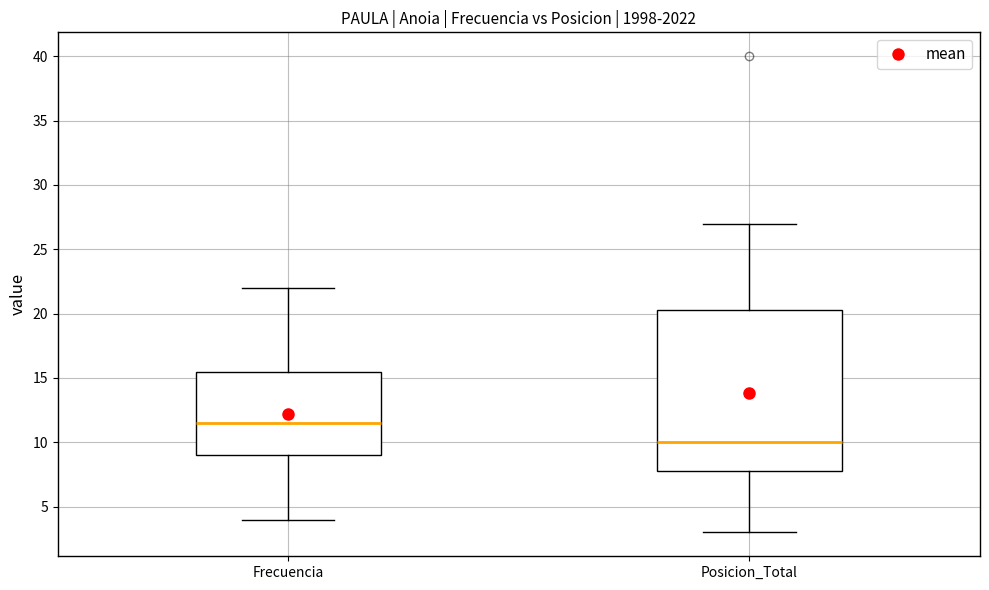

Reading left to right, transcribe this box plot: for each box, give where its median line is, the range the box spans, and where its two whiskers end, as read against the y-axis. The values are not printed on the chart, so give them approximately, as read against the axis.

Frecuencia: median 11.5, box 9.0 to 15.5, whiskers 4.0 to 22.0
Posicion_Total: median 10.0, box 8.0 to 20.5, whiskers 3.0 to 27.0